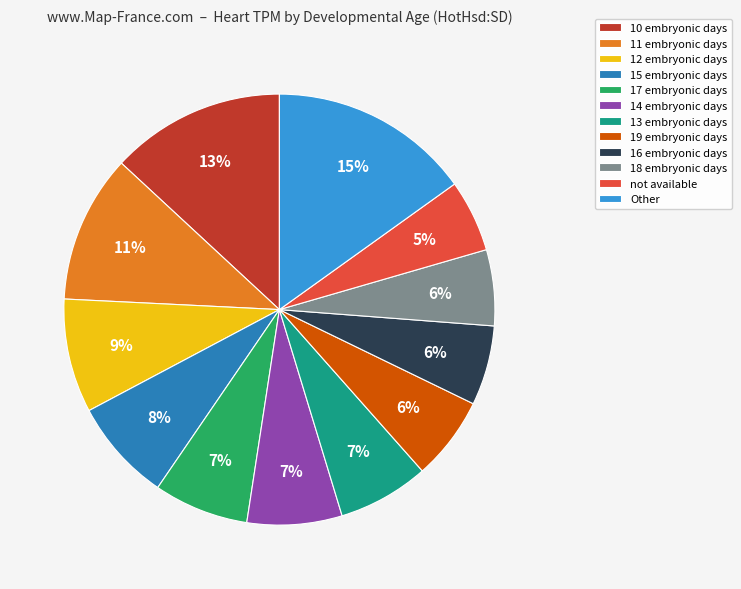

Which has a higher value, 17 embryonic days or 15 embryonic days?

15 embryonic days